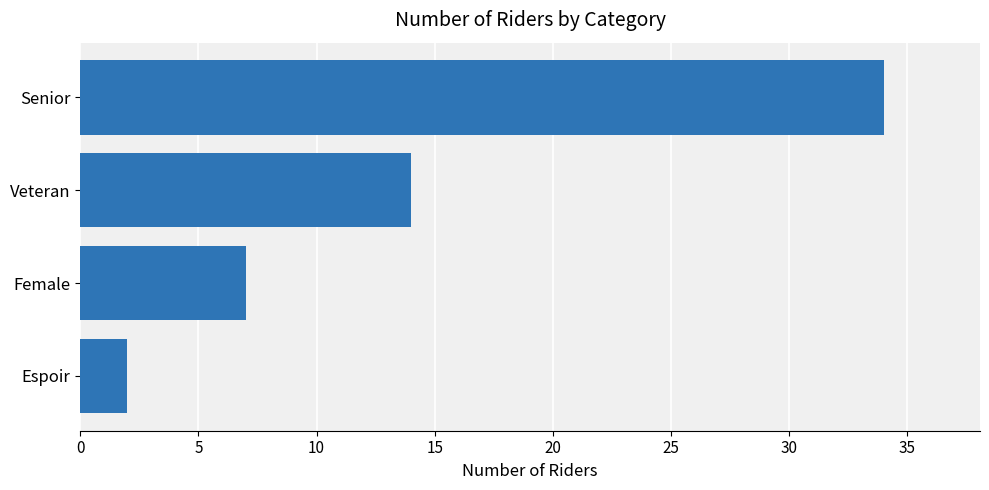

Is it true that the value at Senior is 56?

False